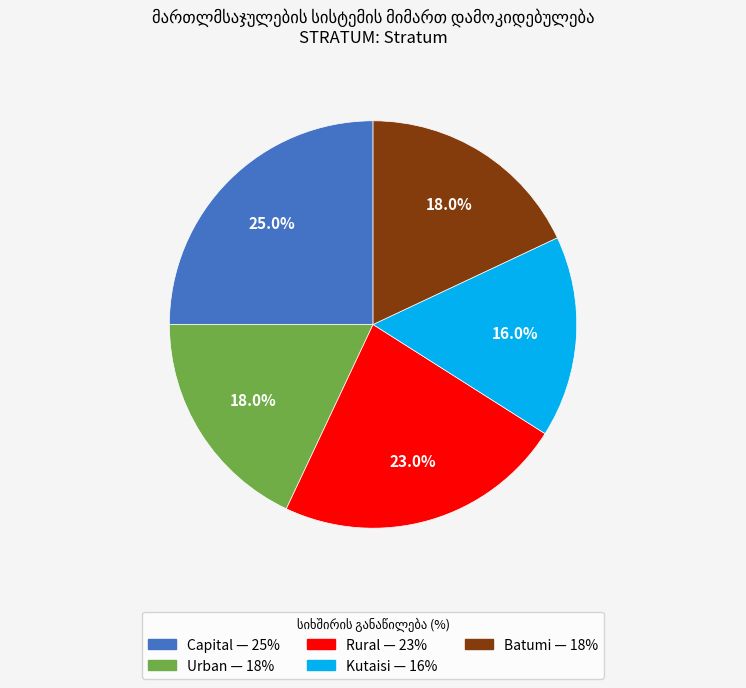

What percentage is NOT represented by Batumi?

82.0%